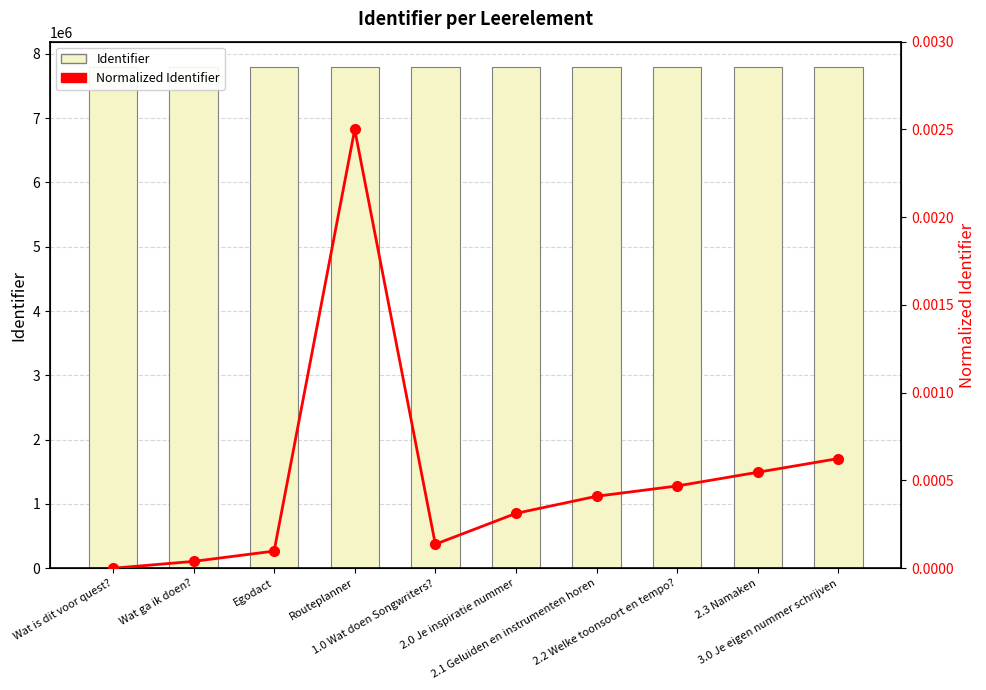

List the series in order of their overall mean, highest first.

Identifier, Normalized Identifier